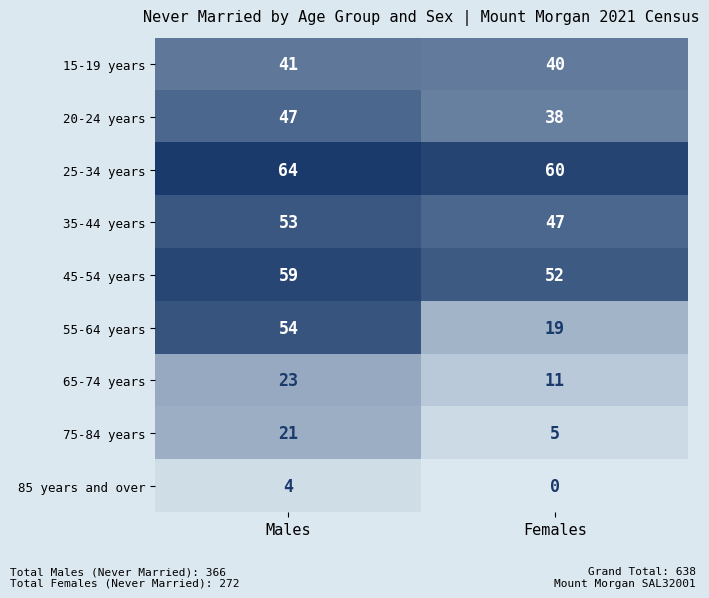

What is the average value of the 75-84 years series?

13